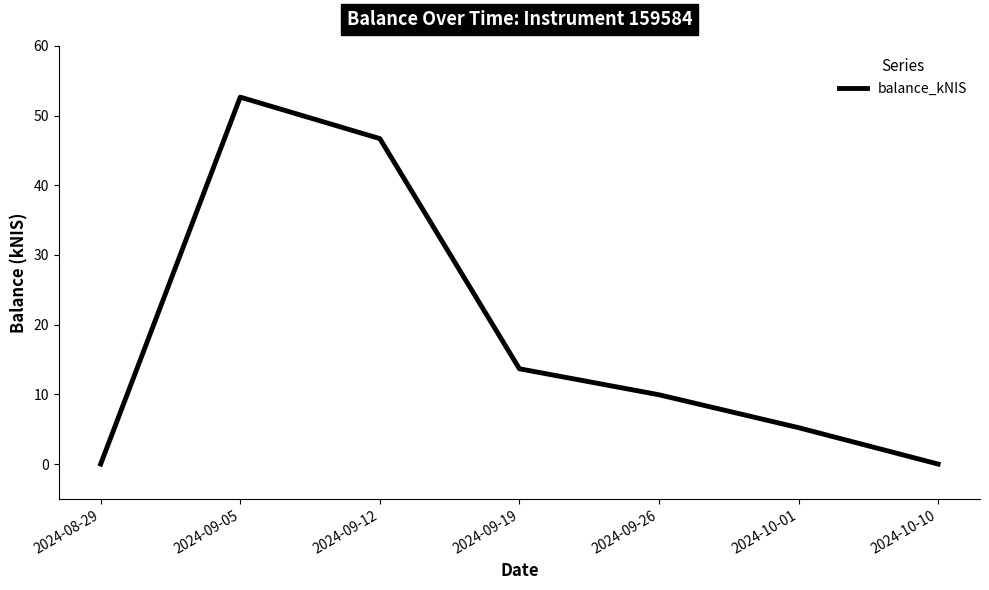

How many interior local peaks (higher than both neighbors) does the data have?

1